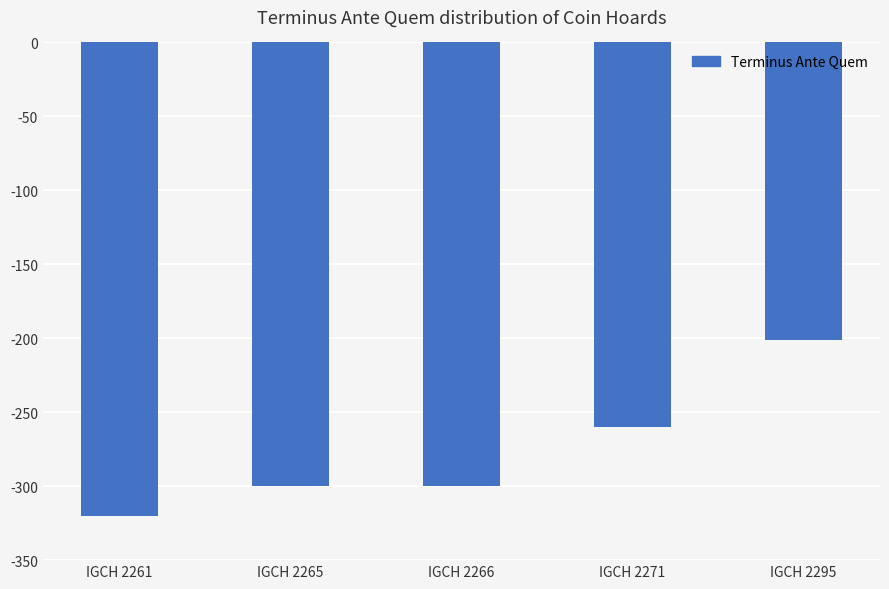

Reading left to right, list all the values displayed in this chart.

IGCH 2261=-320	IGCH 2265=-300	IGCH 2266=-300	IGCH 2271=-260	IGCH 2295=-201